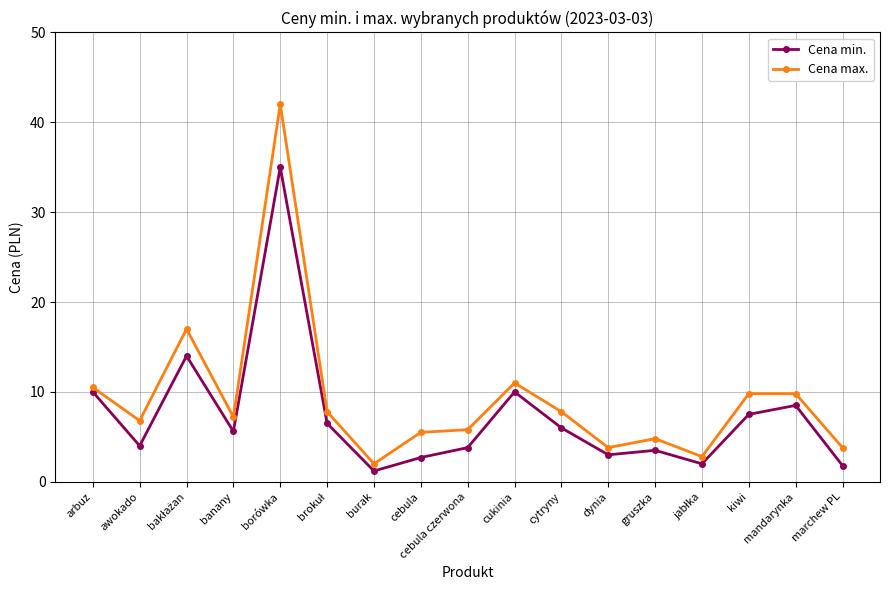

Is this an area chart (filled region under the line)?

No